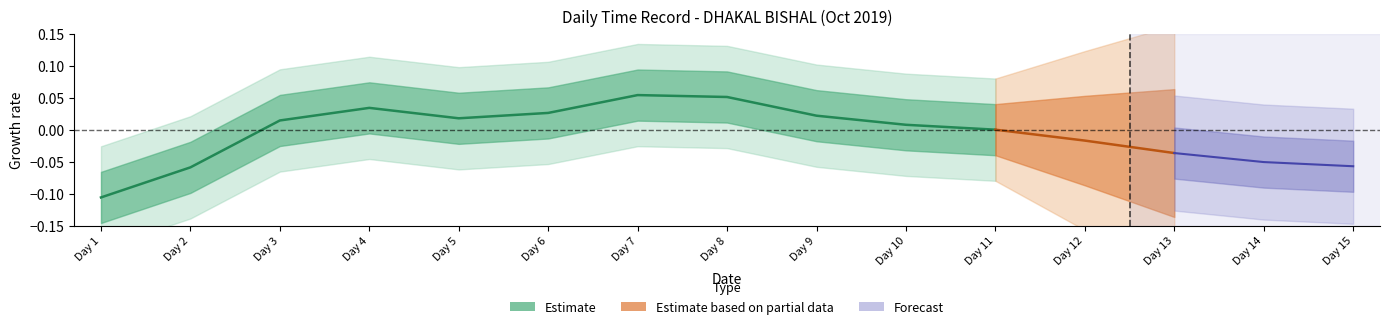

Where is the first local minimum?

Day 5